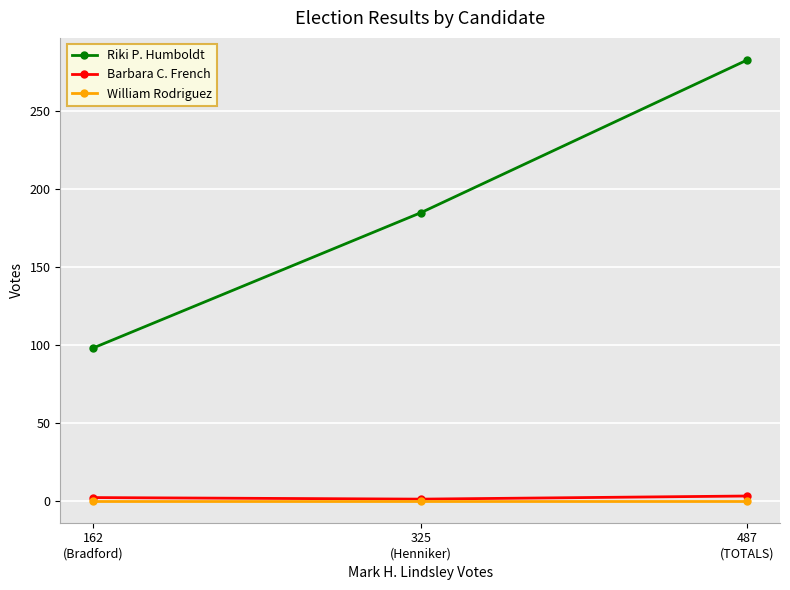

Which series has the largest total across all categories?

Riki P. Humboldt